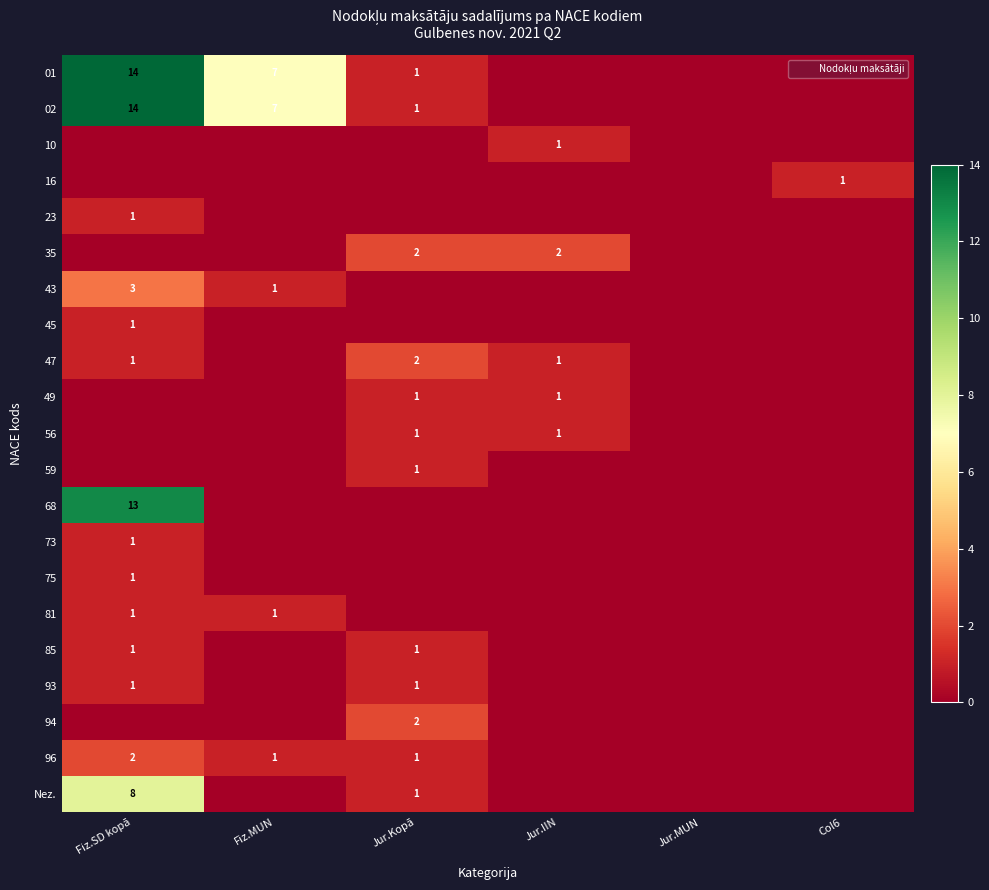

Count the 47 values in the range 0 to 1.

5